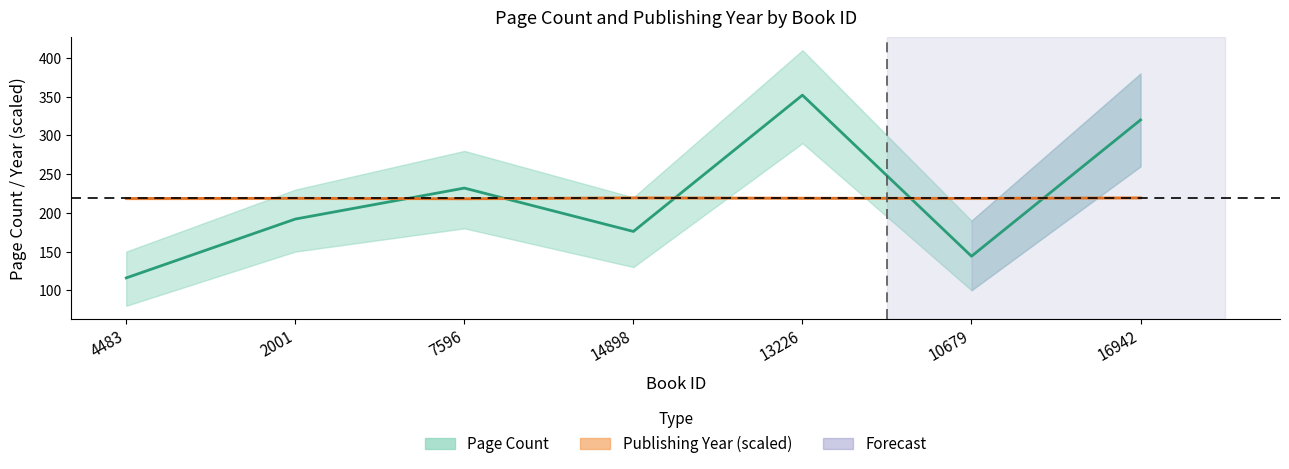

What is the value of the Publishing Year (scaled) point at the 2nd from the left?

218.8